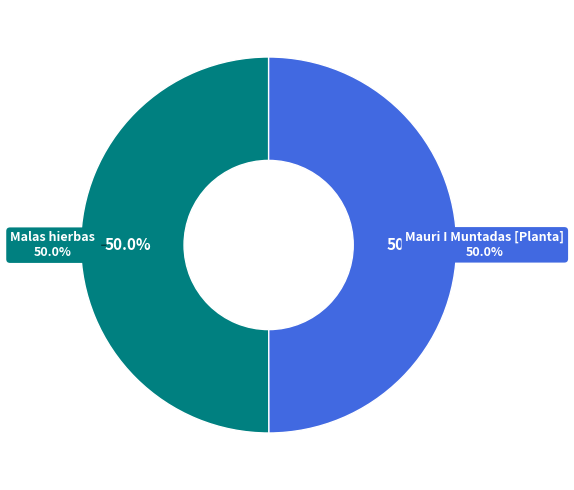

True or false: Mauri I Muntadas [Planta] accounts for 63% of the total.

False